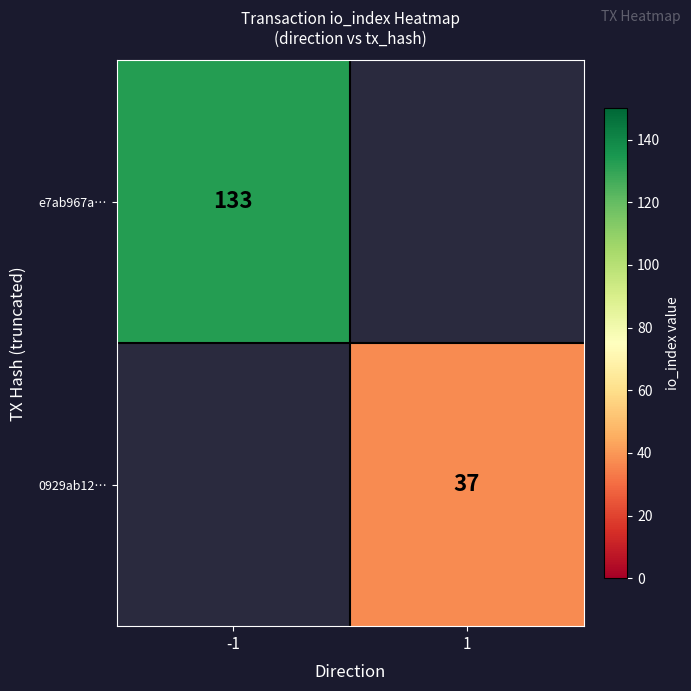

True or false: 0929ab12… has a value of 37 at 1.

True